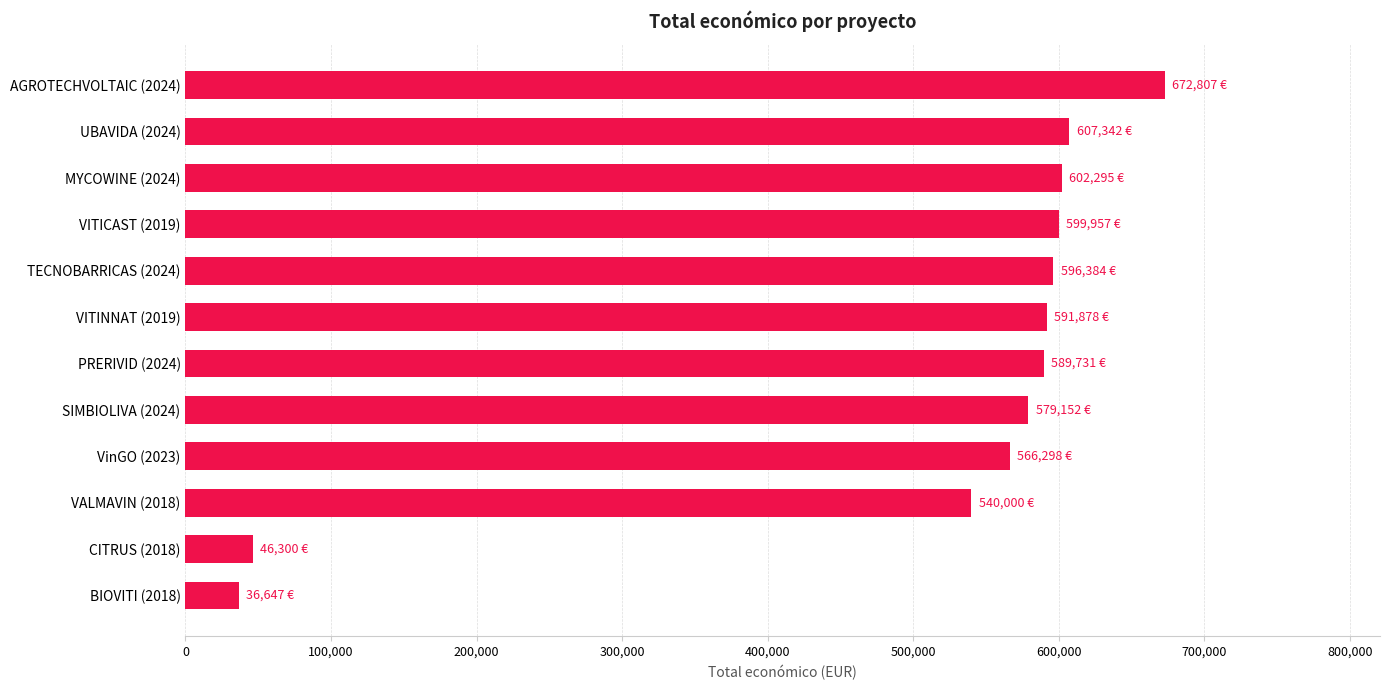

How many data points are less than 591878?

6